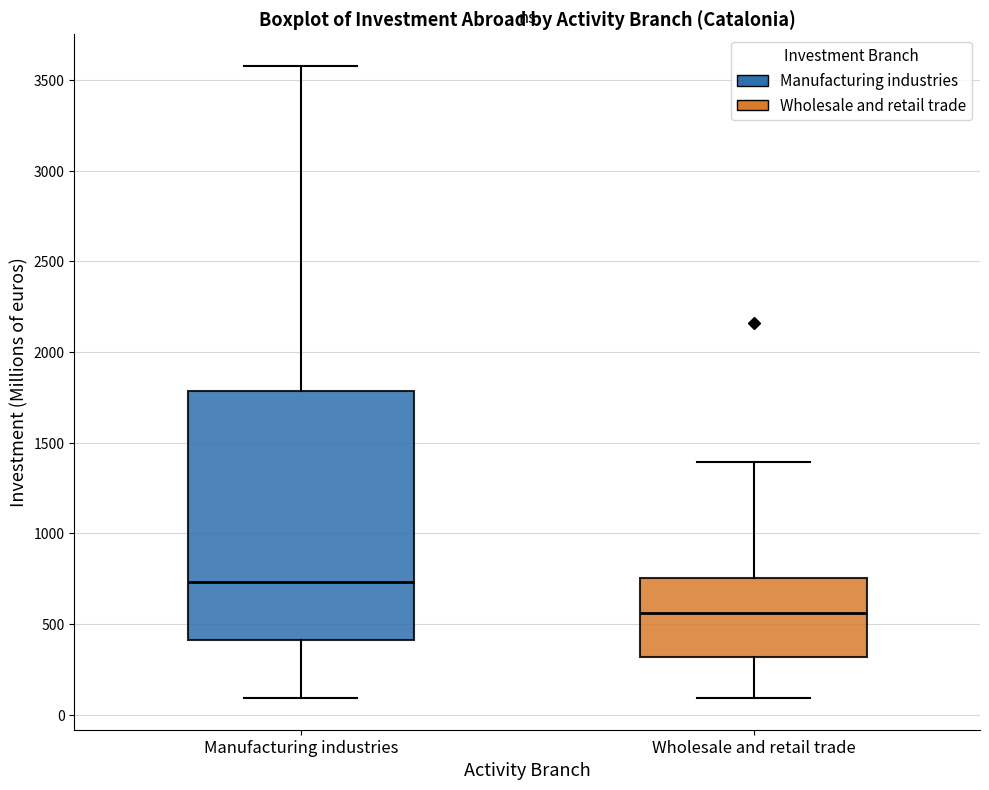

Which box is the tallest, from its lower edge to its upper edge?

Manufacturing industries